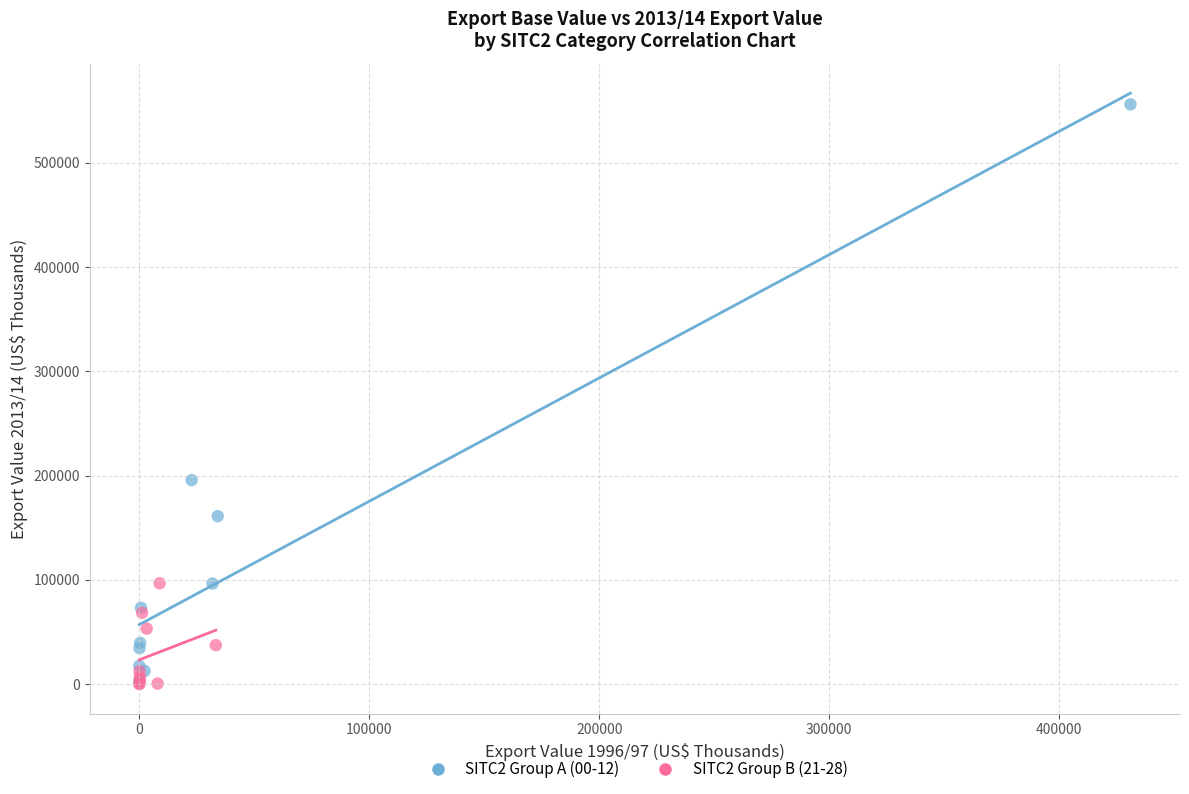

Which series has the widest spread of Y values?

SITC2 Group A (00-12)